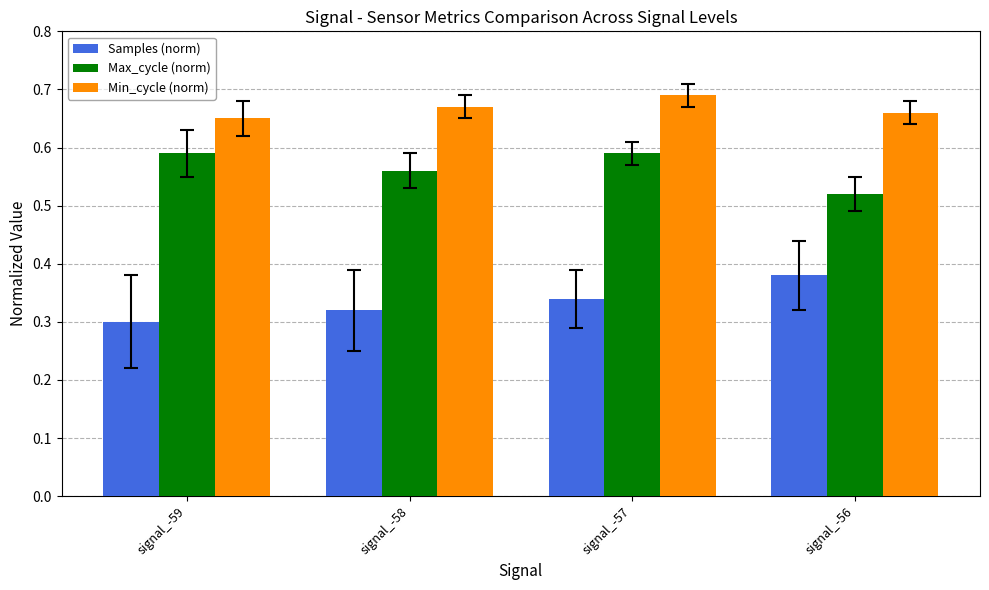

Is the value of Samples (norm) at signal_-59 greater than the value of Max_cycle (norm) at signal_-57?

No